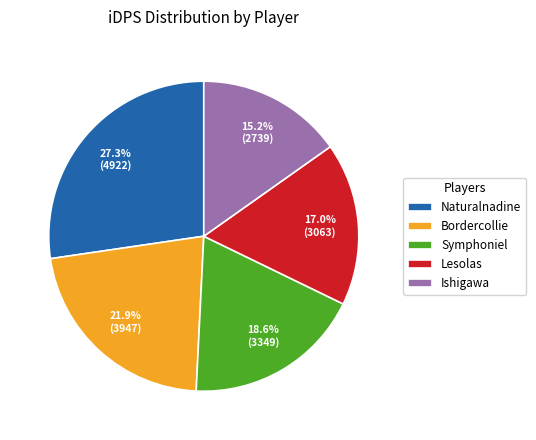

Count the number of slices in the pie.

5